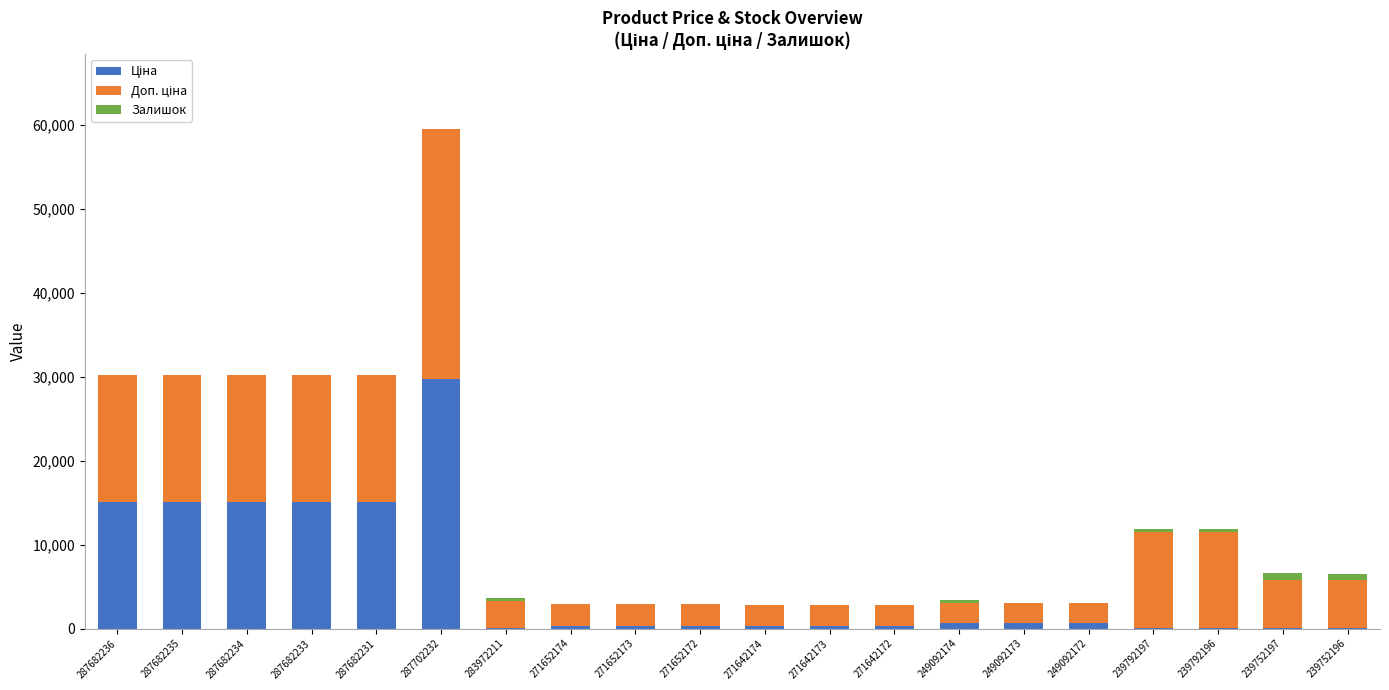

At which category is the sum across all series the highest?

287702232